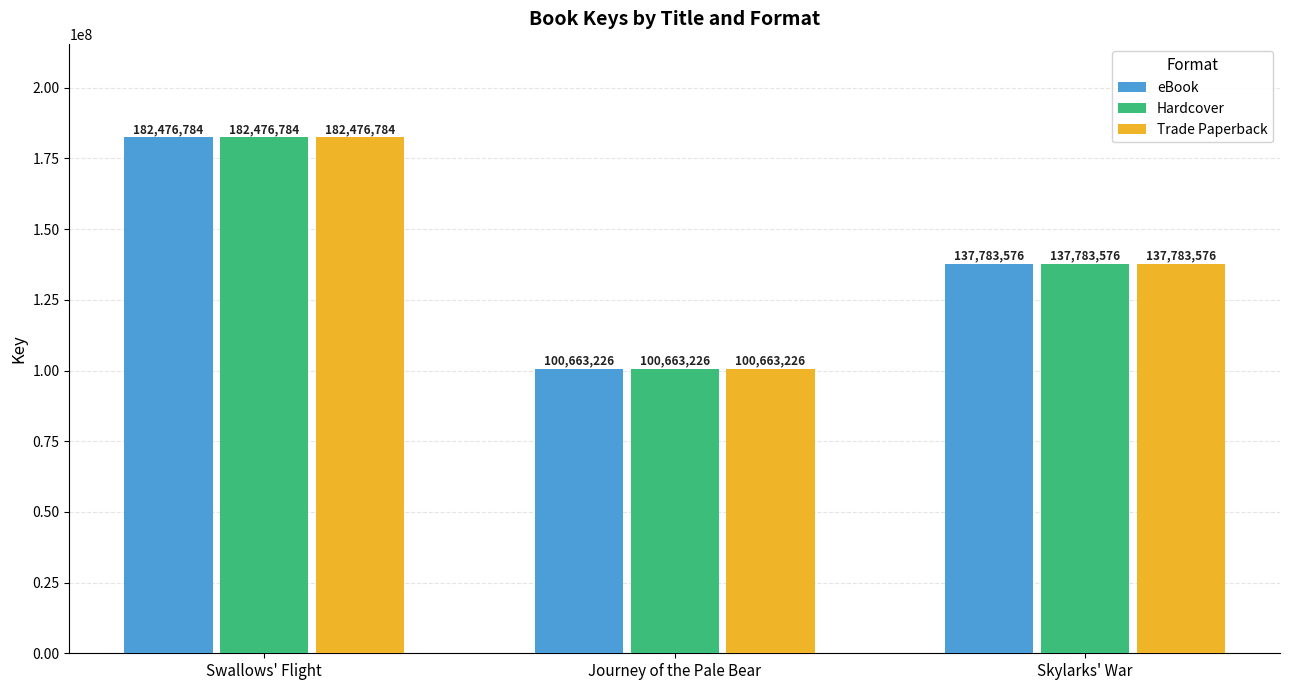

How many data points in Trade Paperback are less than 137783576?

1